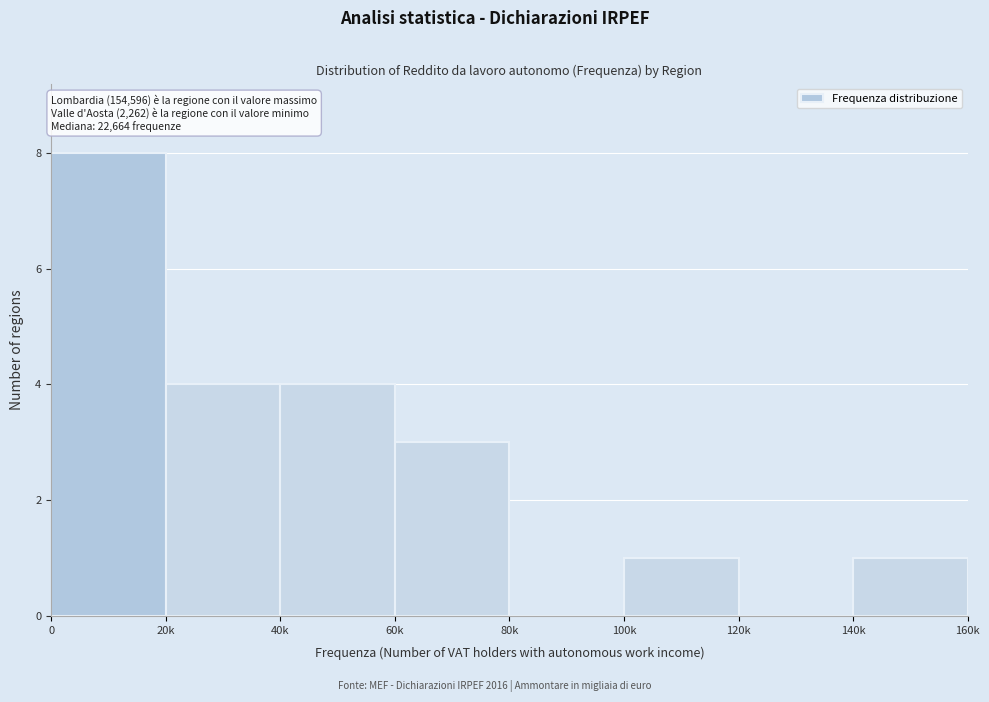

Reading left to right, list all the values displayed in this chart.

0=8	20k=4	40k=4	60k=3	80k=0	100k=1	120k=0	140k=1